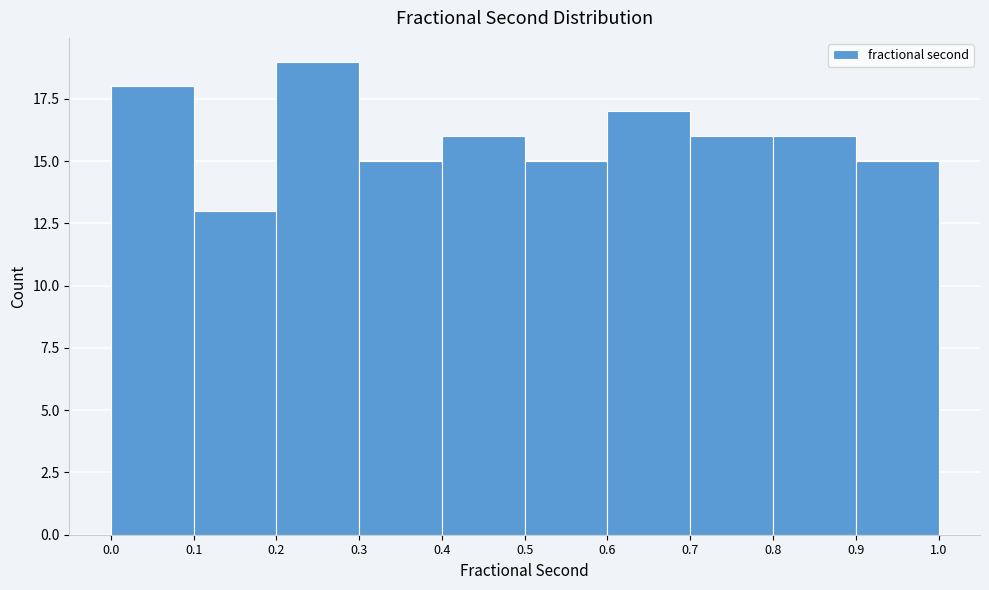

Reading left to right, list every bar in this chart as the range it spans on the x-axis followed by its height. The values are not printed on the chart, so give them approximately, as read against the axis.

0.0 to 0.1: 18
0.1 to 0.2: 13
0.2 to 0.3: 19
0.3 to 0.4: 15
0.4 to 0.5: 16
0.5 to 0.6: 15
0.6 to 0.7: 17
0.7 to 0.8: 16
0.8 to 0.9: 16
0.9 to 1.0: 15